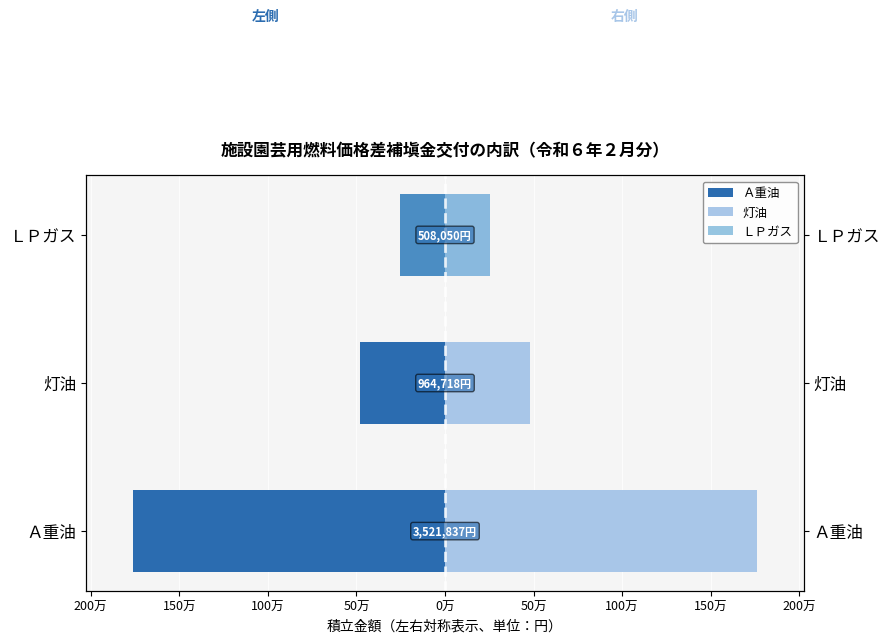

Read the 積立金（左） value at ＬＰガス.

-254025.0